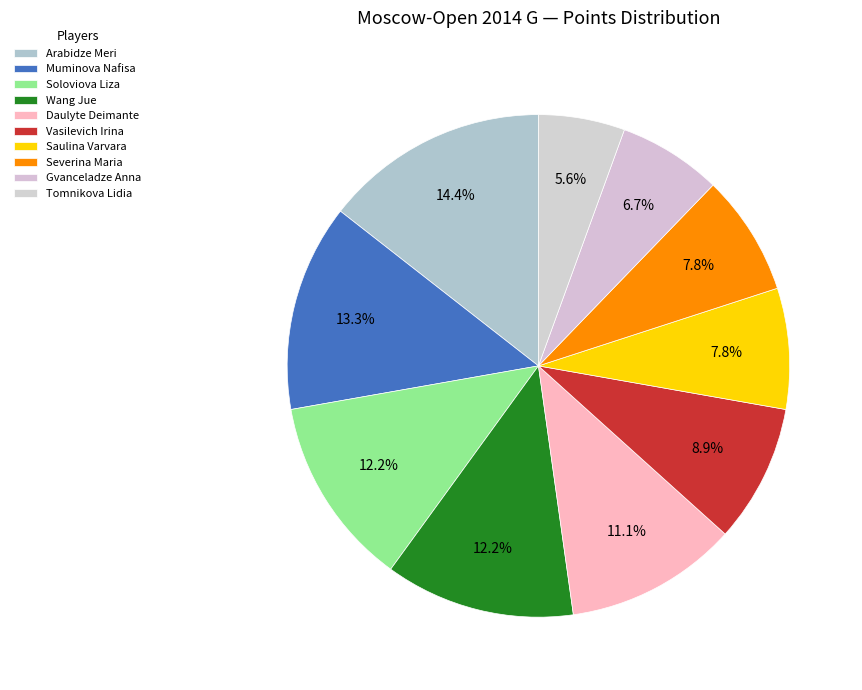

Is it true that Wang Jue is 6% of the pie?

False